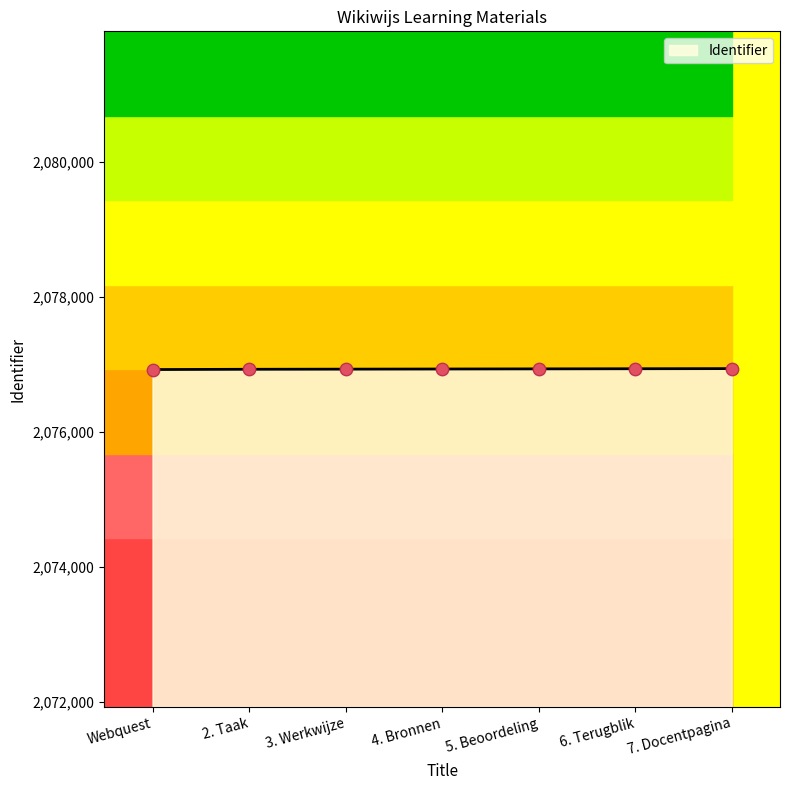

Between 6. Terugblik and Webquest, which is larger?

6. Terugblik